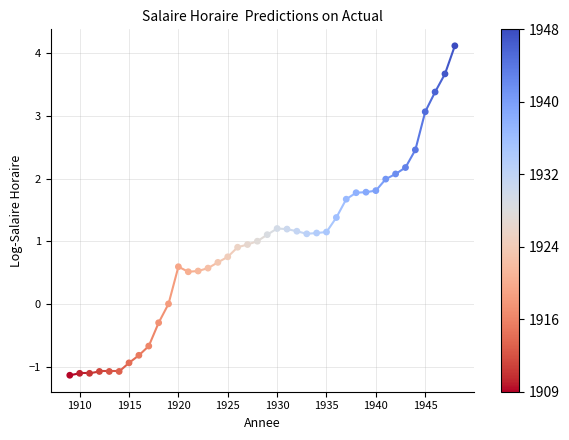

What is the range of X values (max minus min)?

39.0